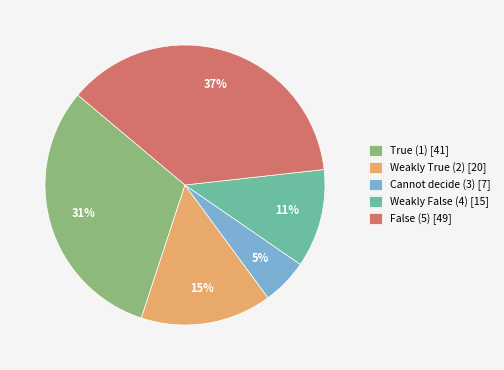

Is it true that Cannot decide (3) is 5% of the pie?

True